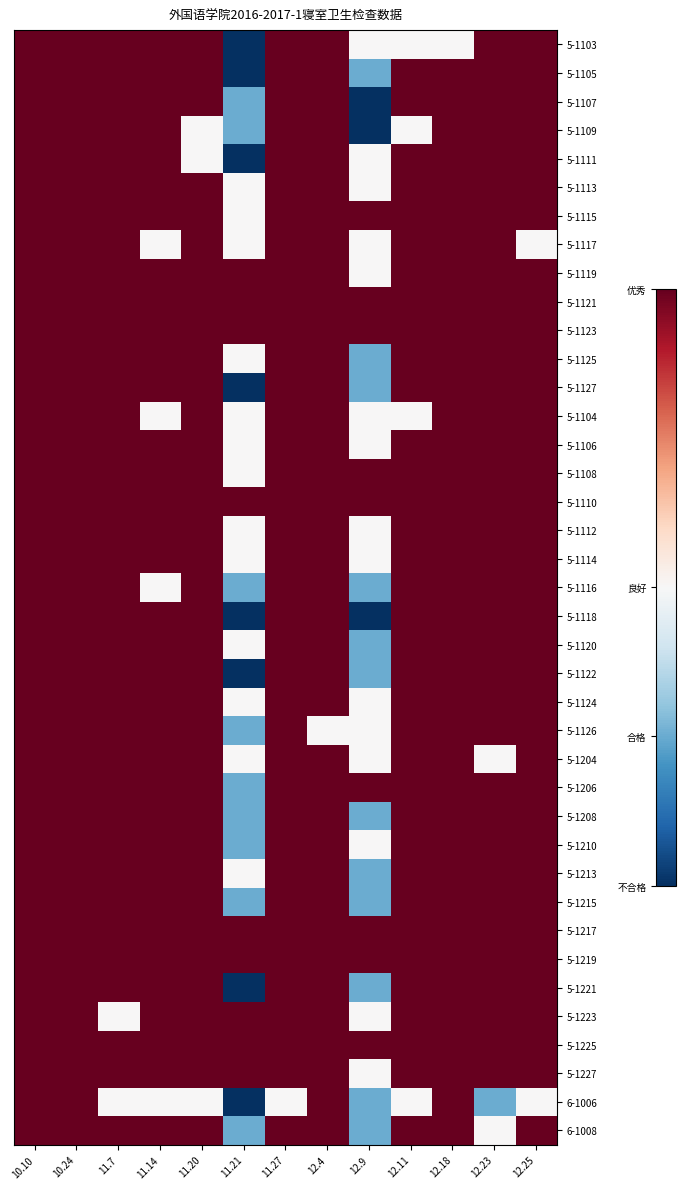

Reading left to right, list all the values displayed in this chart.

5-1103: 10.10=1	10.24=1	11.7=1	11.14=1	11.20=1	11.21=-2	11.27=1	12.4=1	12.9=0	12.11=0	12.18=0	12.23=1	12.25=1
5-1105: 10.10=1	10.24=1	11.7=1	11.14=1	11.20=1	11.21=-2	11.27=1	12.4=1	12.9=-1	12.11=1	12.18=1	12.23=1	12.25=1
5-1107: 10.10=1	10.24=1	11.7=1	11.14=1	11.20=1	11.21=-1	11.27=1	12.4=1	12.9=-2	12.11=1	12.18=1	12.23=1	12.25=1
5-1109: 10.10=1	10.24=1	11.7=1	11.14=1	11.20=0	11.21=-1	11.27=1	12.4=1	12.9=-2	12.11=0	12.18=1	12.23=1	12.25=1
5-1111: 10.10=1	10.24=1	11.7=1	11.14=1	11.20=0	11.21=-2	11.27=1	12.4=1	12.9=0	12.11=1	12.18=1	12.23=1	12.25=1
5-1113: 10.10=1	10.24=1	11.7=1	11.14=1	11.20=1	11.21=0	11.27=1	12.4=1	12.9=0	12.11=1	12.18=1	12.23=1	12.25=1
5-1115: 10.10=1	10.24=1	11.7=1	11.14=1	11.20=1	11.21=0	11.27=1	12.4=1	12.9=1	12.11=1	12.18=1	12.23=1	12.25=1
5-1117: 10.10=1	10.24=1	11.7=1	11.14=0	11.20=1	11.21=0	11.27=1	12.4=1	12.9=0	12.11=1	12.18=1	12.23=1	12.25=0
5-1119: 10.10=1	10.24=1	11.7=1	11.14=1	11.20=1	11.21=1	11.27=1	12.4=1	12.9=0	12.11=1	12.18=1	12.23=1	12.25=1
5-1121: 10.10=1	10.24=1	11.7=1	11.14=1	11.20=1	11.21=1	11.27=1	12.4=1	12.9=1	12.11=1	12.18=1	12.23=1	12.25=1
5-1123: 10.10=1	10.24=1	11.7=1	11.14=1	11.20=1	11.21=1	11.27=1	12.4=1	12.9=1	12.11=1	12.18=1	12.23=1	12.25=1
5-1125: 10.10=1	10.24=1	11.7=1	11.14=1	11.20=1	11.21=0	11.27=1	12.4=1	12.9=-1	12.11=1	12.18=1	12.23=1	12.25=1
5-1127: 10.10=1	10.24=1	11.7=1	11.14=1	11.20=1	11.21=-2	11.27=1	12.4=1	12.9=-1	12.11=1	12.18=1	12.23=1	12.25=1
5-1104: 10.10=1	10.24=1	11.7=1	11.14=0	11.20=1	11.21=0	11.27=1	12.4=1	12.9=0	12.11=0	12.18=1	12.23=1	12.25=1
5-1106: 10.10=1	10.24=1	11.7=1	11.14=1	11.20=1	11.21=0	11.27=1	12.4=1	12.9=0	12.11=1	12.18=1	12.23=1	12.25=1
5-1108: 10.10=1	10.24=1	11.7=1	11.14=1	11.20=1	11.21=0	11.27=1	12.4=1	12.9=1	12.11=1	12.18=1	12.23=1	12.25=1
5-1110: 10.10=1	10.24=1	11.7=1	11.14=1	11.20=1	11.21=1	11.27=1	12.4=1	12.9=1	12.11=1	12.18=1	12.23=1	12.25=1
5-1112: 10.10=1	10.24=1	11.7=1	11.14=1	11.20=1	11.21=0	11.27=1	12.4=1	12.9=0	12.11=1	12.18=1	12.23=1	12.25=1
5-1114: 10.10=1	10.24=1	11.7=1	11.14=1	11.20=1	11.21=0	11.27=1	12.4=1	12.9=0	12.11=1	12.18=1	12.23=1	12.25=1
5-1116: 10.10=1	10.24=1	11.7=1	11.14=0	11.20=1	11.21=-1	11.27=1	12.4=1	12.9=-1	12.11=1	12.18=1	12.23=1	12.25=1
5-1118: 10.10=1	10.24=1	11.7=1	11.14=1	11.20=1	11.21=-2	11.27=1	12.4=1	12.9=-2	12.11=1	12.18=1	12.23=1	12.25=1
5-1120: 10.10=1	10.24=1	11.7=1	11.14=1	11.20=1	11.21=0	11.27=1	12.4=1	12.9=-1	12.11=1	12.18=1	12.23=1	12.25=1
5-1122: 10.10=1	10.24=1	11.7=1	11.14=1	11.20=1	11.21=-2	11.27=1	12.4=1	12.9=-1	12.11=1	12.18=1	12.23=1	12.25=1
5-1124: 10.10=1	10.24=1	11.7=1	11.14=1	11.20=1	11.21=0	11.27=1	12.4=1	12.9=0	12.11=1	12.18=1	12.23=1	12.25=1
5-1126: 10.10=1	10.24=1	11.7=1	11.14=1	11.20=1	11.21=-1	11.27=1	12.4=0	12.9=0	12.11=1	12.18=1	12.23=1	12.25=1
5-1204: 10.10=1	10.24=1	11.7=1	11.14=1	11.20=1	11.21=0	11.27=1	12.4=1	12.9=0	12.11=1	12.18=1	12.23=0	12.25=1
5-1206: 10.10=1	10.24=1	11.7=1	11.14=1	11.20=1	11.21=-1	11.27=1	12.4=1	12.9=1	12.11=1	12.18=1	12.23=1	12.25=1
5-1208: 10.10=1	10.24=1	11.7=1	11.14=1	11.20=1	11.21=-1	11.27=1	12.4=1	12.9=-1	12.11=1	12.18=1	12.23=1	12.25=1
5-1210: 10.10=1	10.24=1	11.7=1	11.14=1	11.20=1	11.21=-1	11.27=1	12.4=1	12.9=0	12.11=1	12.18=1	12.23=1	12.25=1
5-1213: 10.10=1	10.24=1	11.7=1	11.14=1	11.20=1	11.21=0	11.27=1	12.4=1	12.9=-1	12.11=1	12.18=1	12.23=1	12.25=1
5-1215: 10.10=1	10.24=1	11.7=1	11.14=1	11.20=1	11.21=-1	11.27=1	12.4=1	12.9=-1	12.11=1	12.18=1	12.23=1	12.25=1
5-1217: 10.10=1	10.24=1	11.7=1	11.14=1	11.20=1	11.21=1	11.27=1	12.4=1	12.9=1	12.11=1	12.18=1	12.23=1	12.25=1
5-1219: 10.10=1	10.24=1	11.7=1	11.14=1	11.20=1	11.21=1	11.27=1	12.4=1	12.9=1	12.11=1	12.18=1	12.23=1	12.25=1
5-1221: 10.10=1	10.24=1	11.7=1	11.14=1	11.20=1	11.21=-2	11.27=1	12.4=1	12.9=-1	12.11=1	12.18=1	12.23=1	12.25=1
5-1223: 10.10=1	10.24=1	11.7=0	11.14=1	11.20=1	11.21=1	11.27=1	12.4=1	12.9=0	12.11=1	12.18=1	12.23=1	12.25=1
5-1225: 10.10=1	10.24=1	11.7=1	11.14=1	11.20=1	11.21=1	11.27=1	12.4=1	12.9=1	12.11=1	12.18=1	12.23=1	12.25=1
5-1227: 10.10=1	10.24=1	11.7=1	11.14=1	11.20=1	11.21=1	11.27=1	12.4=1	12.9=0	12.11=1	12.18=1	12.23=1	12.25=1
6-1006: 10.10=1	10.24=1	11.7=0	11.14=0	11.20=0	11.21=-2	11.27=0	12.4=1	12.9=-1	12.11=0	12.18=1	12.23=-1	12.25=0
6-1008: 10.10=1	10.24=1	11.7=1	11.14=1	11.20=1	11.21=-1	11.27=1	12.4=1	12.9=-1	12.11=1	12.18=1	12.23=0	12.25=1